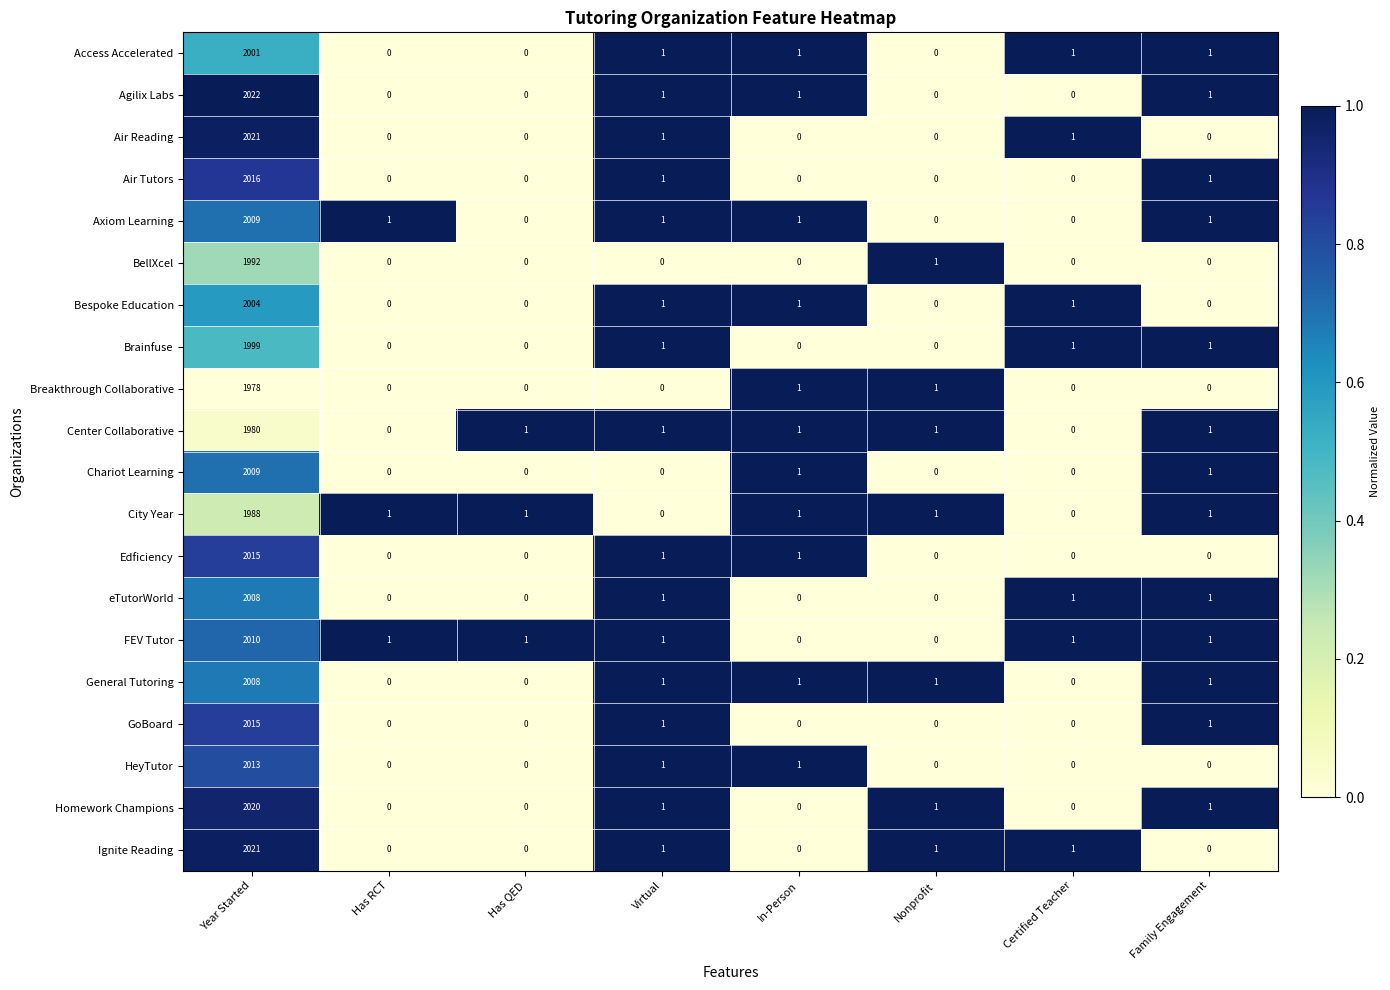

What is the difference between the maximum and minimum values in the eTutorWorld series?

2008